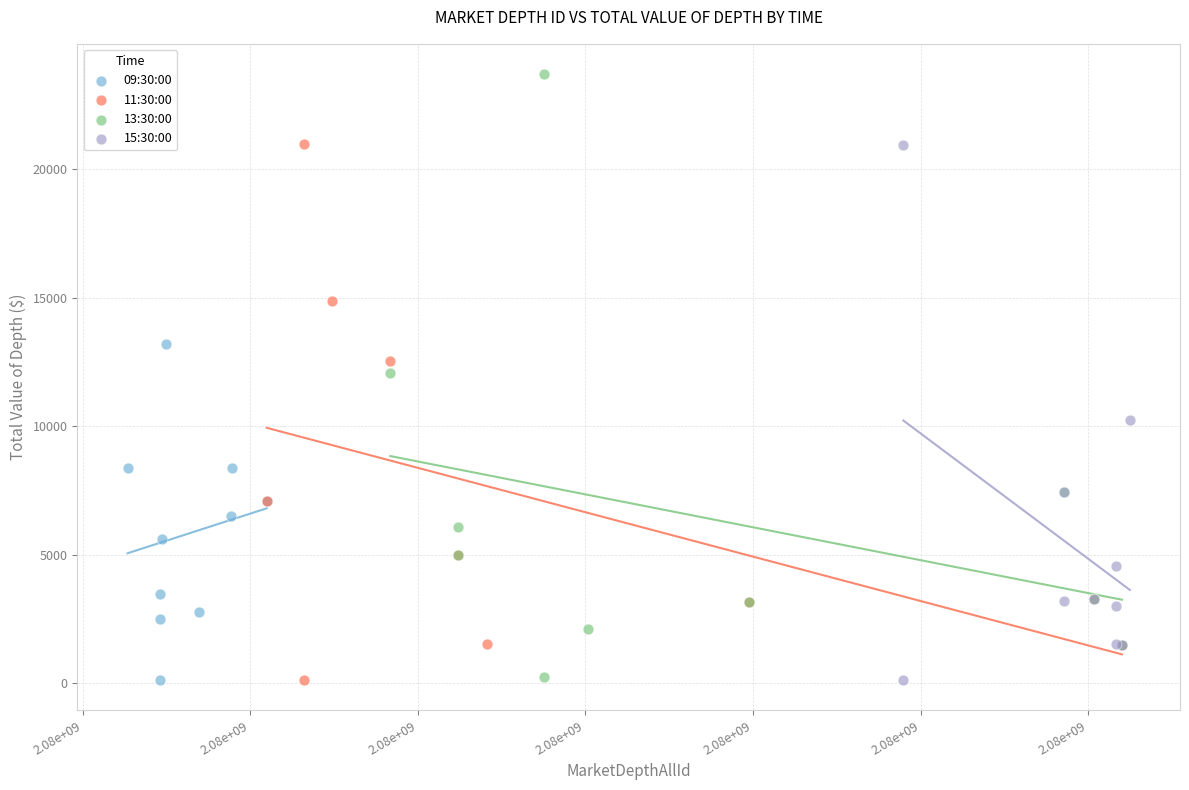

Which series has the widest spread of Y values?

13:30:00